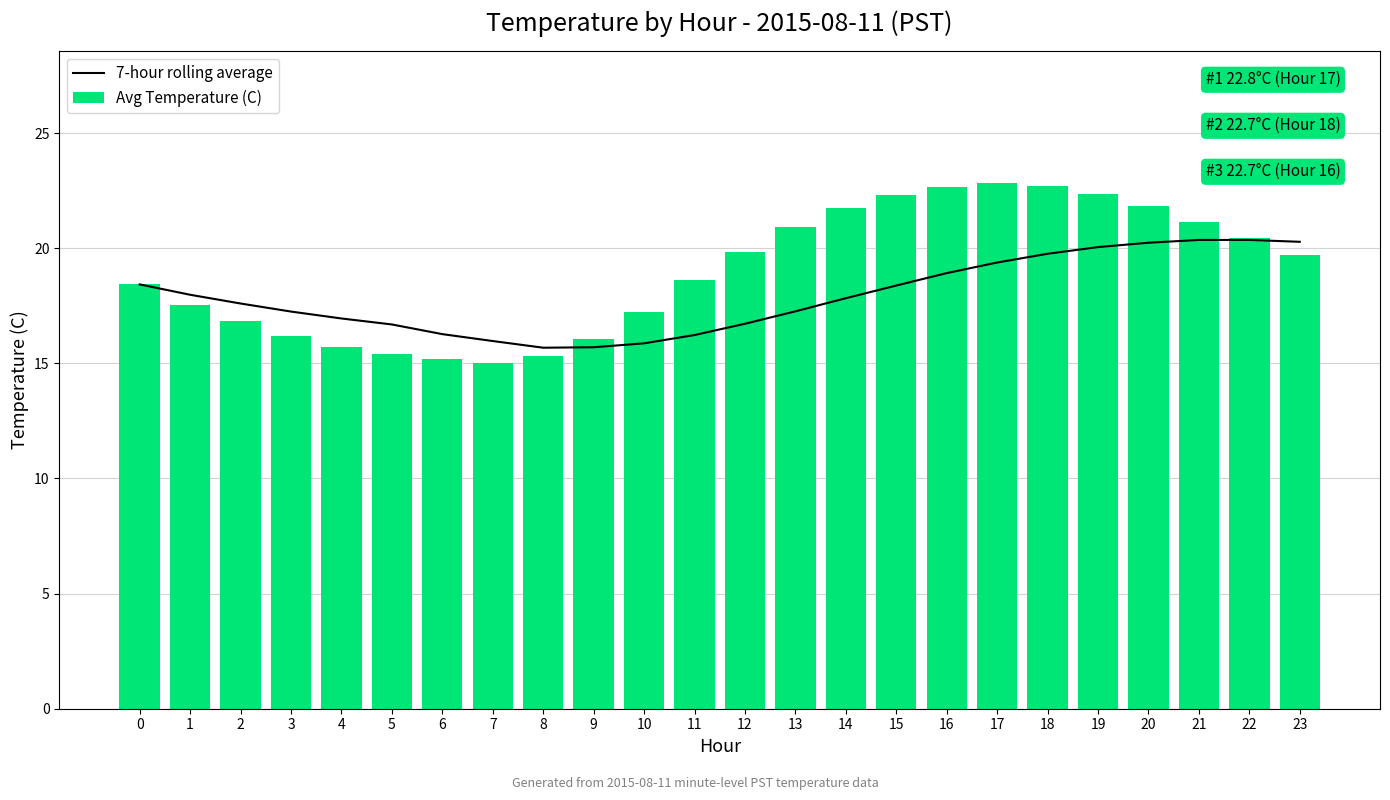

Which series changed the most between 19 and 21?

Avg Temperature (C)